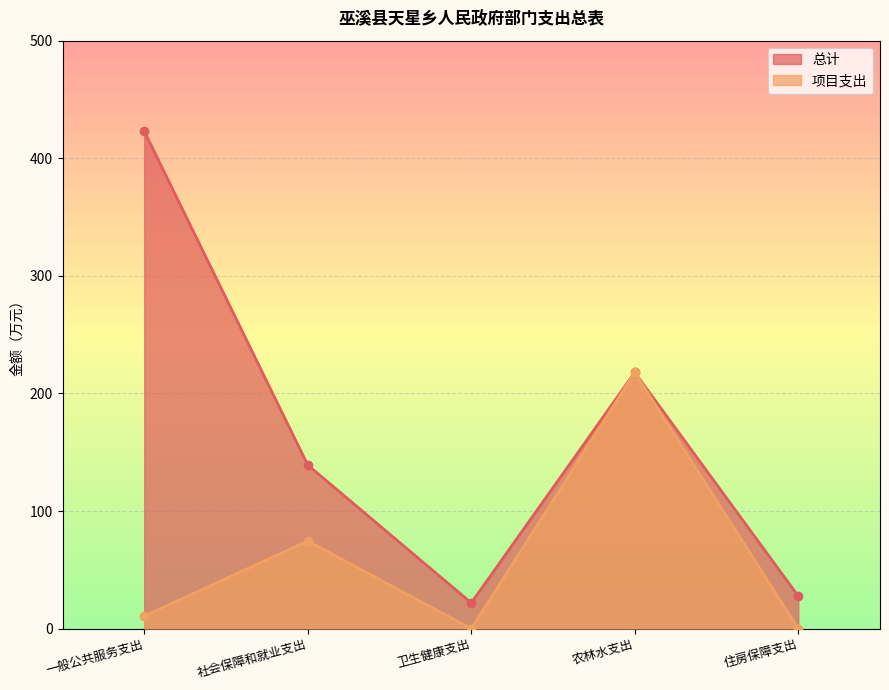

What is the greatest value displayed?

423.0